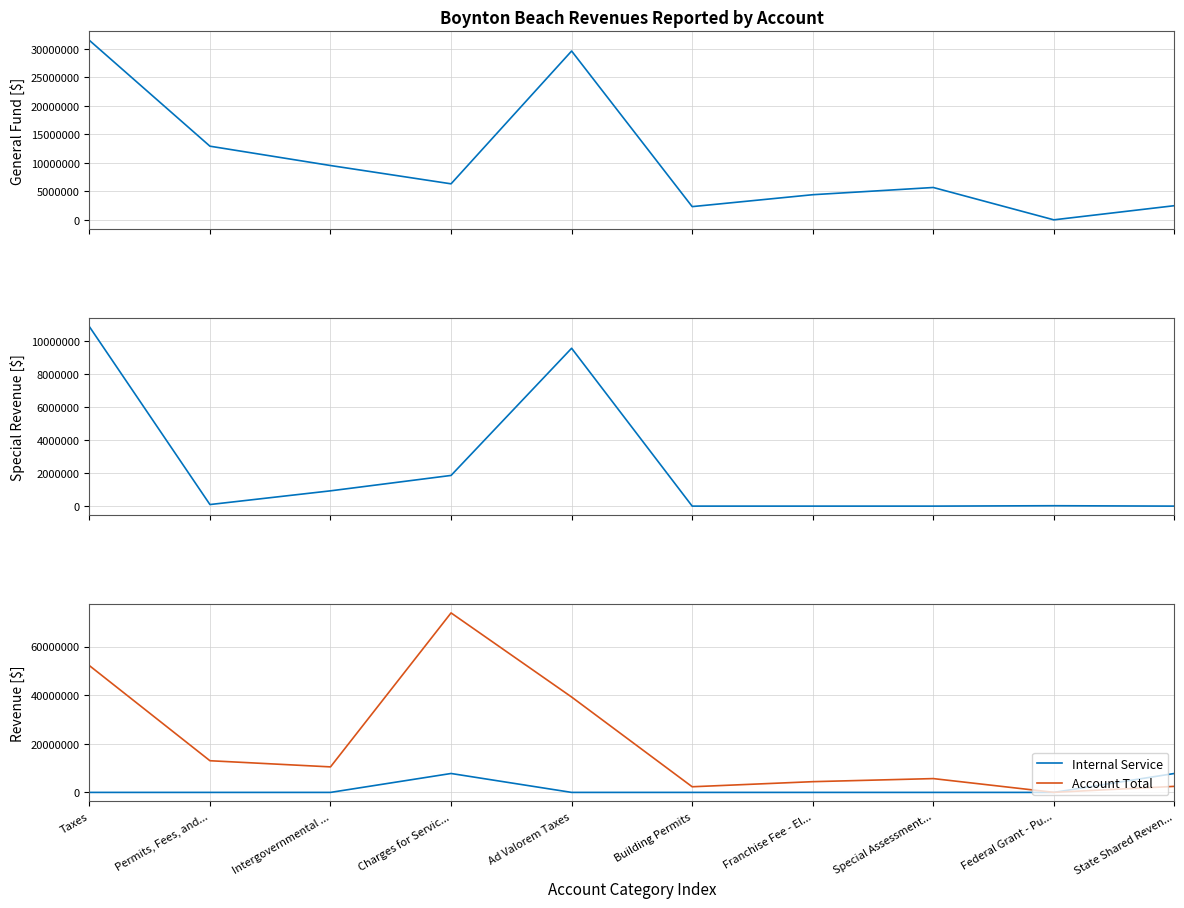

Which series has the largest total across all categories?

Account Total